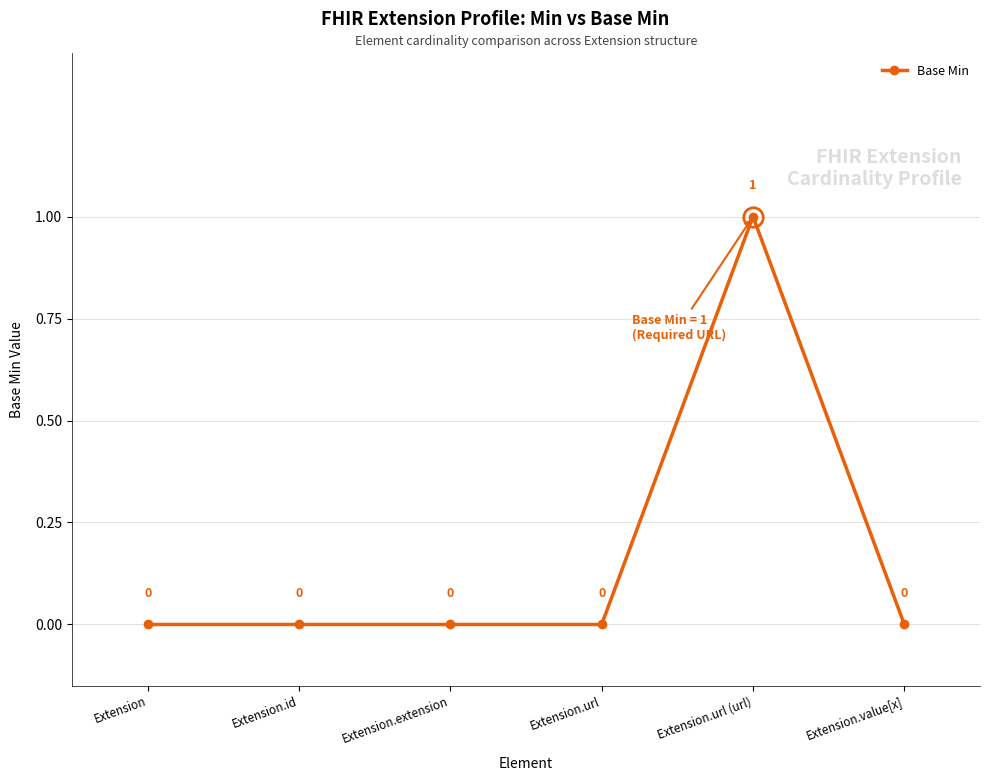

At which category does the data reach its first local peak?

Extension.url (url)